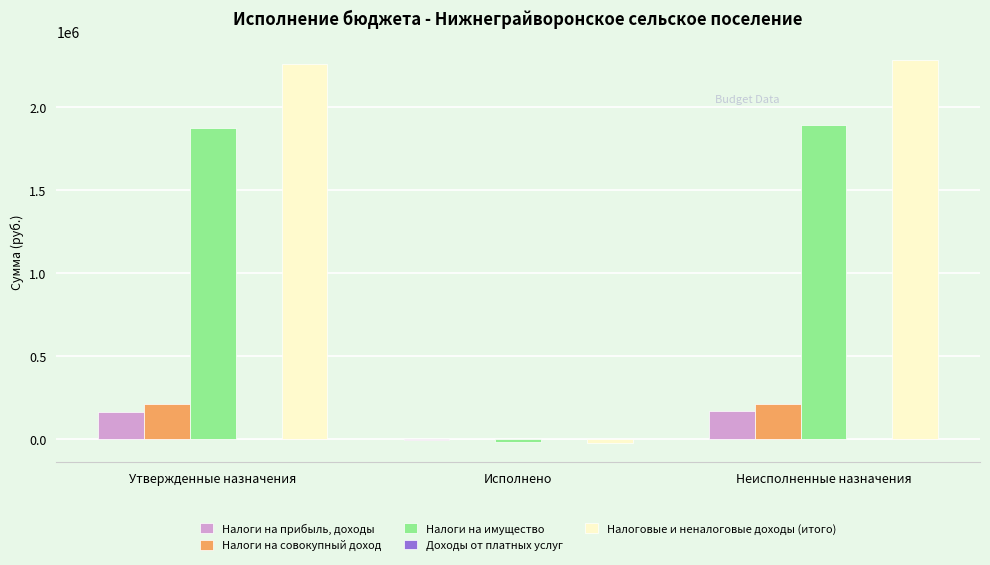

What value does the Налоги на имущество series have at Исполнено?

-15375.7